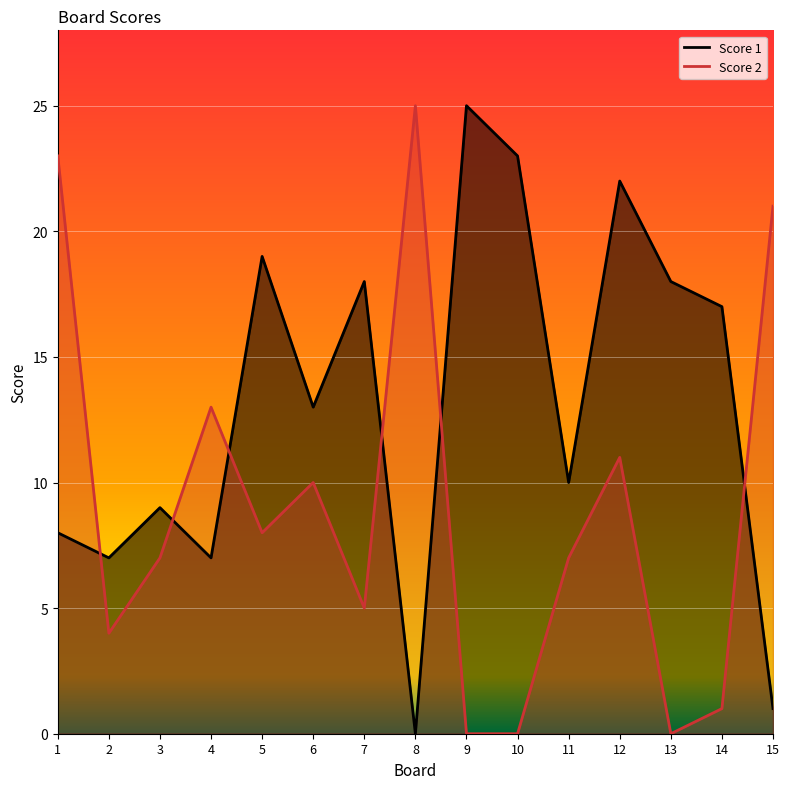

At which category does the chart reach its peak across all series?

9